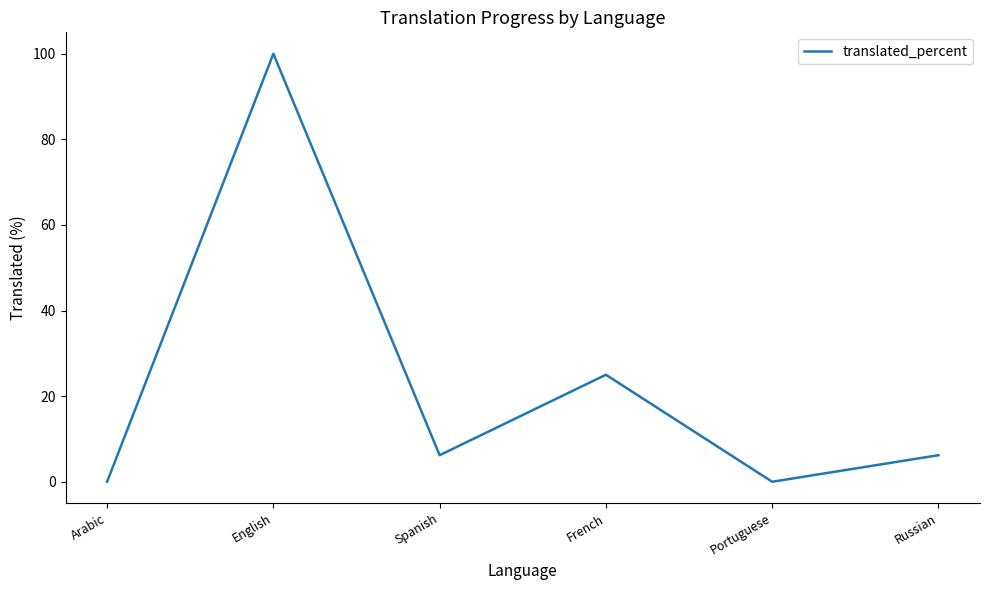

What is the change in value from English to Spanish?

-93.8